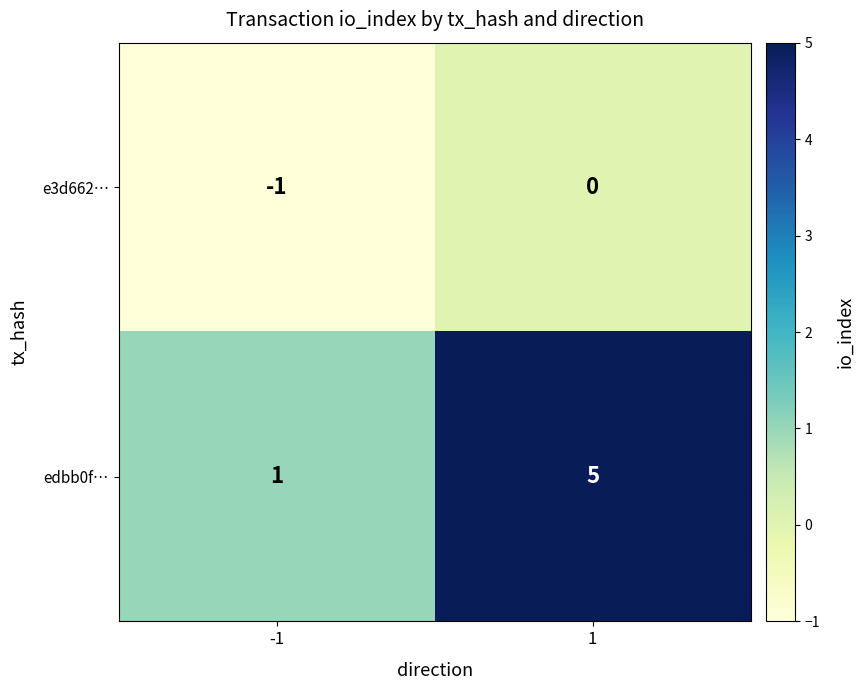

The e3d662… series shows -1 at -1. True or false?

True